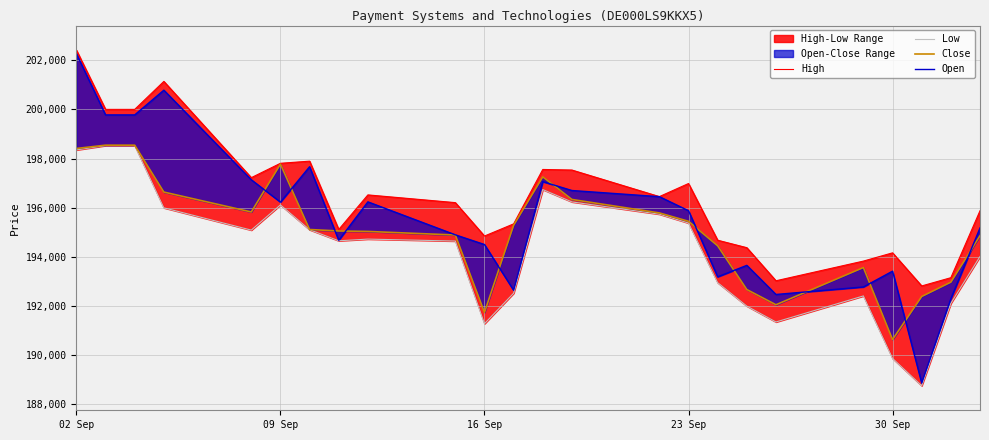

How many lines are shown in the chart?

4